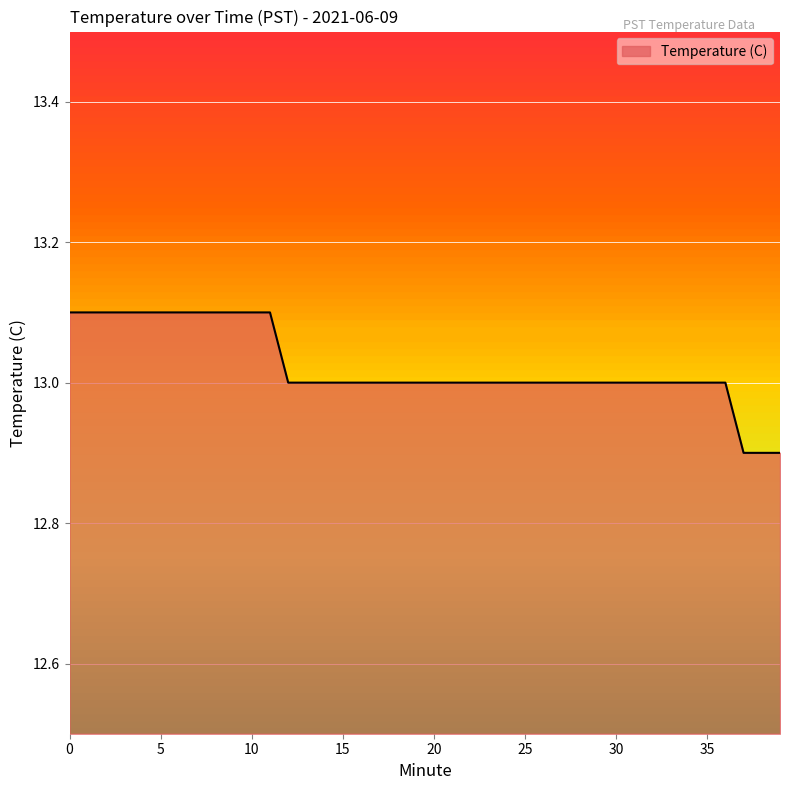

What is the smallest value displayed?

12.9